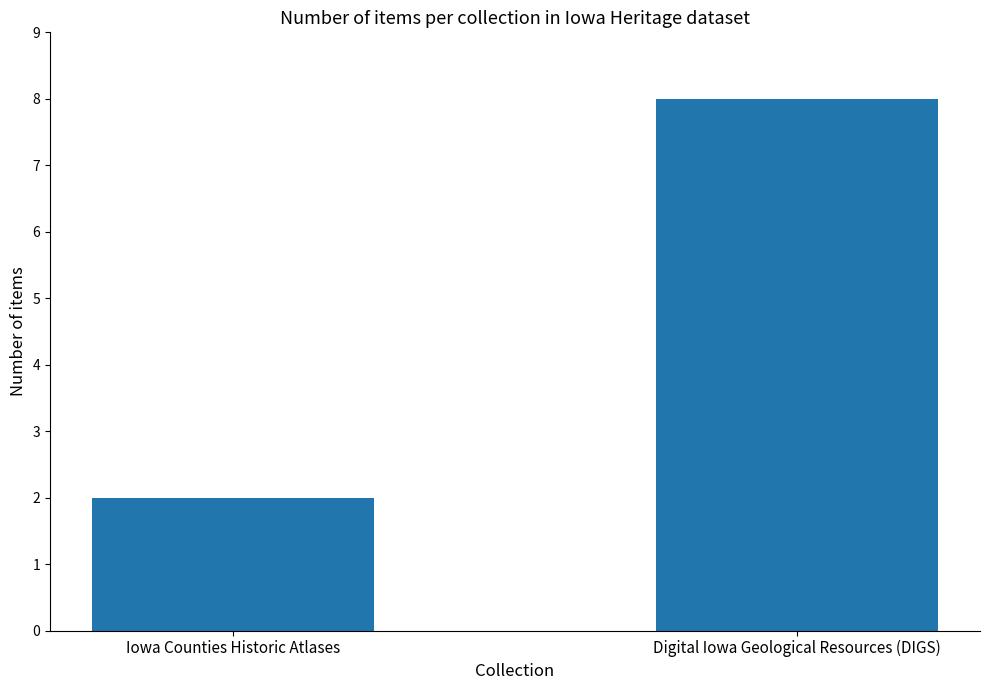

What is the approximate value at Digital Iowa Geological Resources (DIGS)?

8